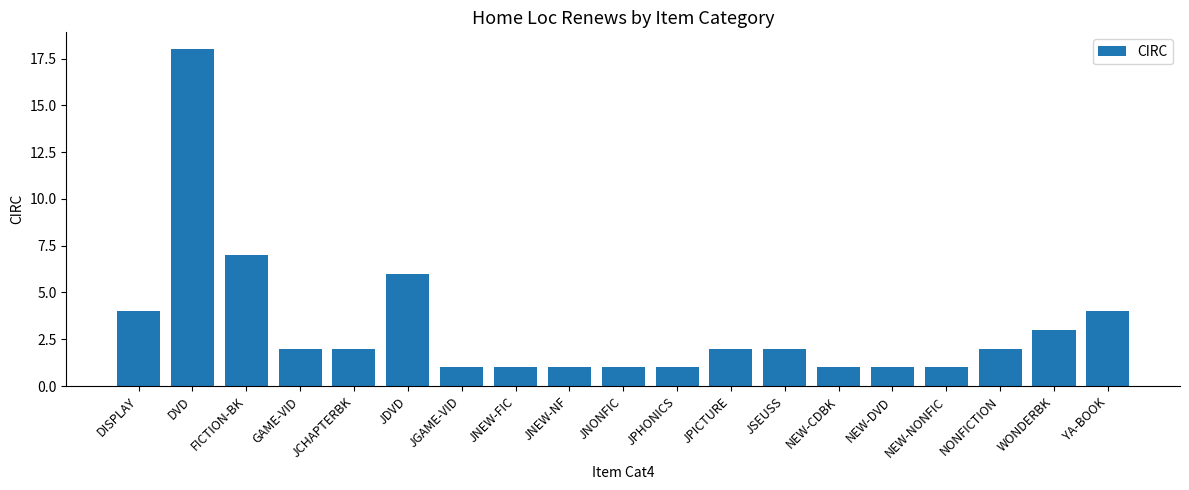

Where is the data nearest to the value 9?

FICTION-BK